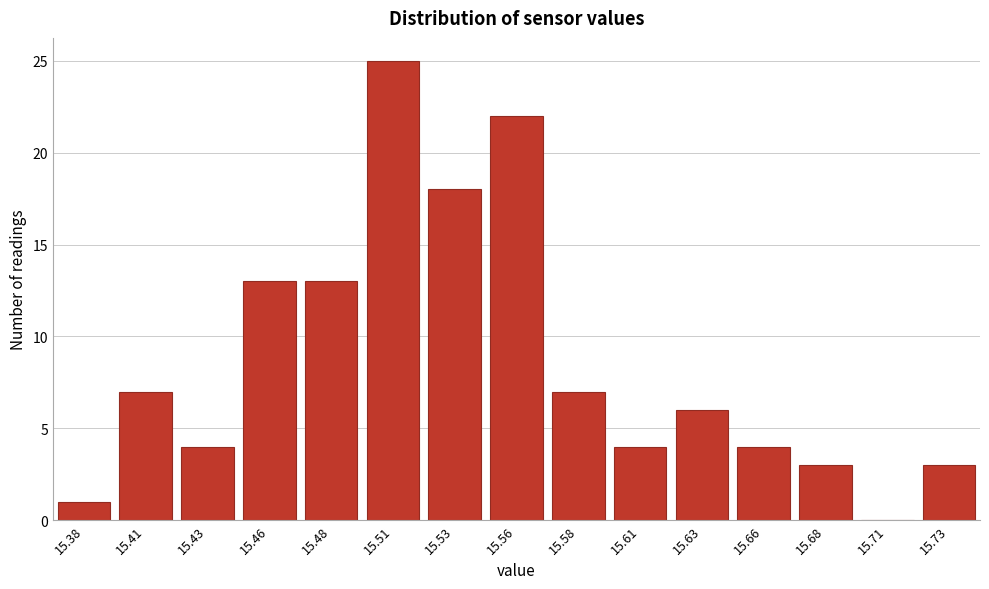

Reading left to right, transcribe all the data shown in this chart.

15.38=1	15.41=7	15.43=4	15.46=13	15.48=13	15.51=25	15.53=18	15.56=22	15.58=7	15.61=4	15.63=6	15.66=4	15.68=3	15.71=0	15.73=3